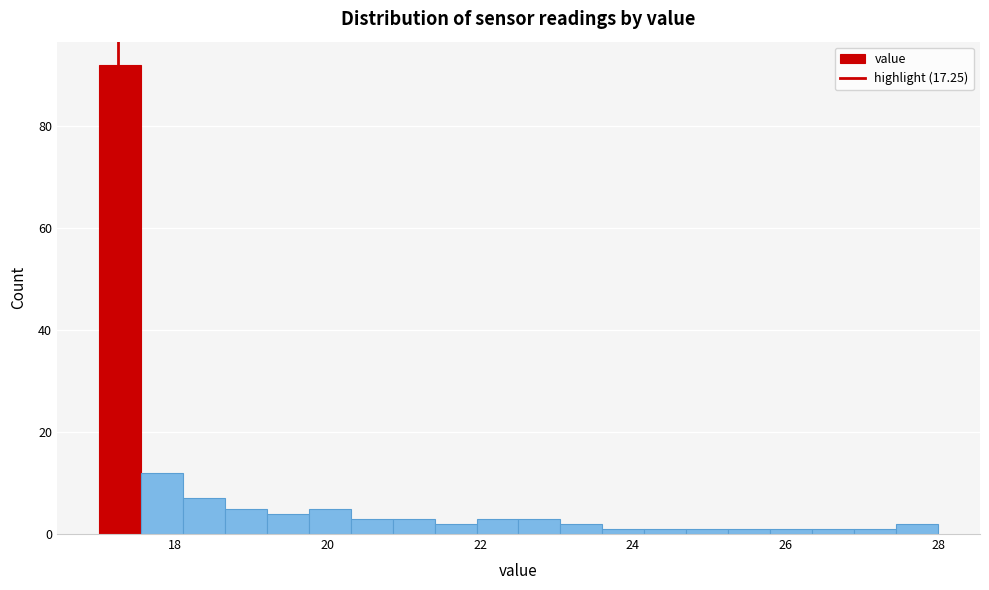

Around what value on the x-axis is the tallest bar? Give the approximate position of its centre, as read against the axis.

17.2